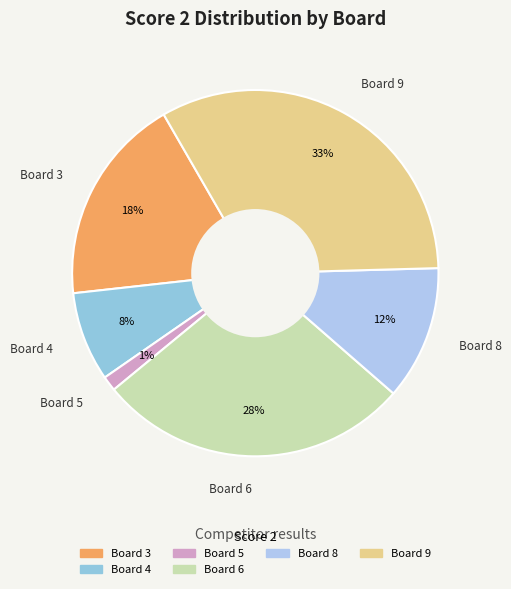

Is there a majority slice in this chart?

No